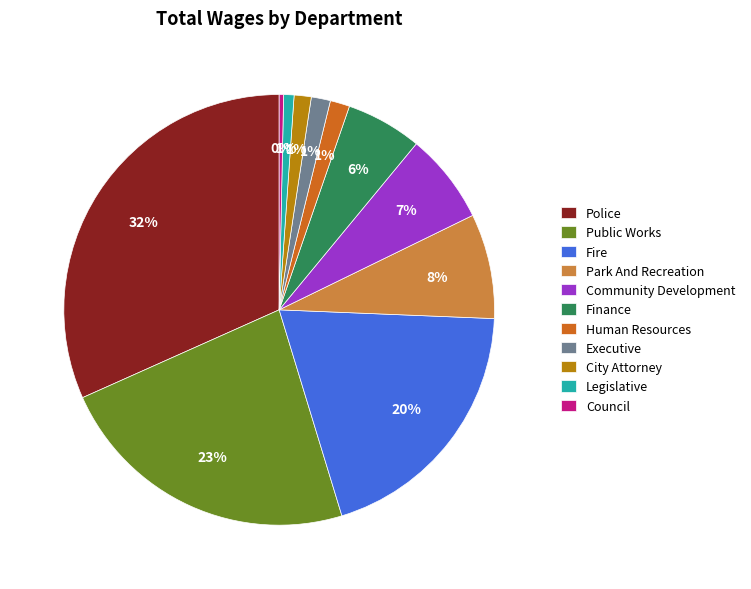

Between Police and Legislative, which is larger?

Police